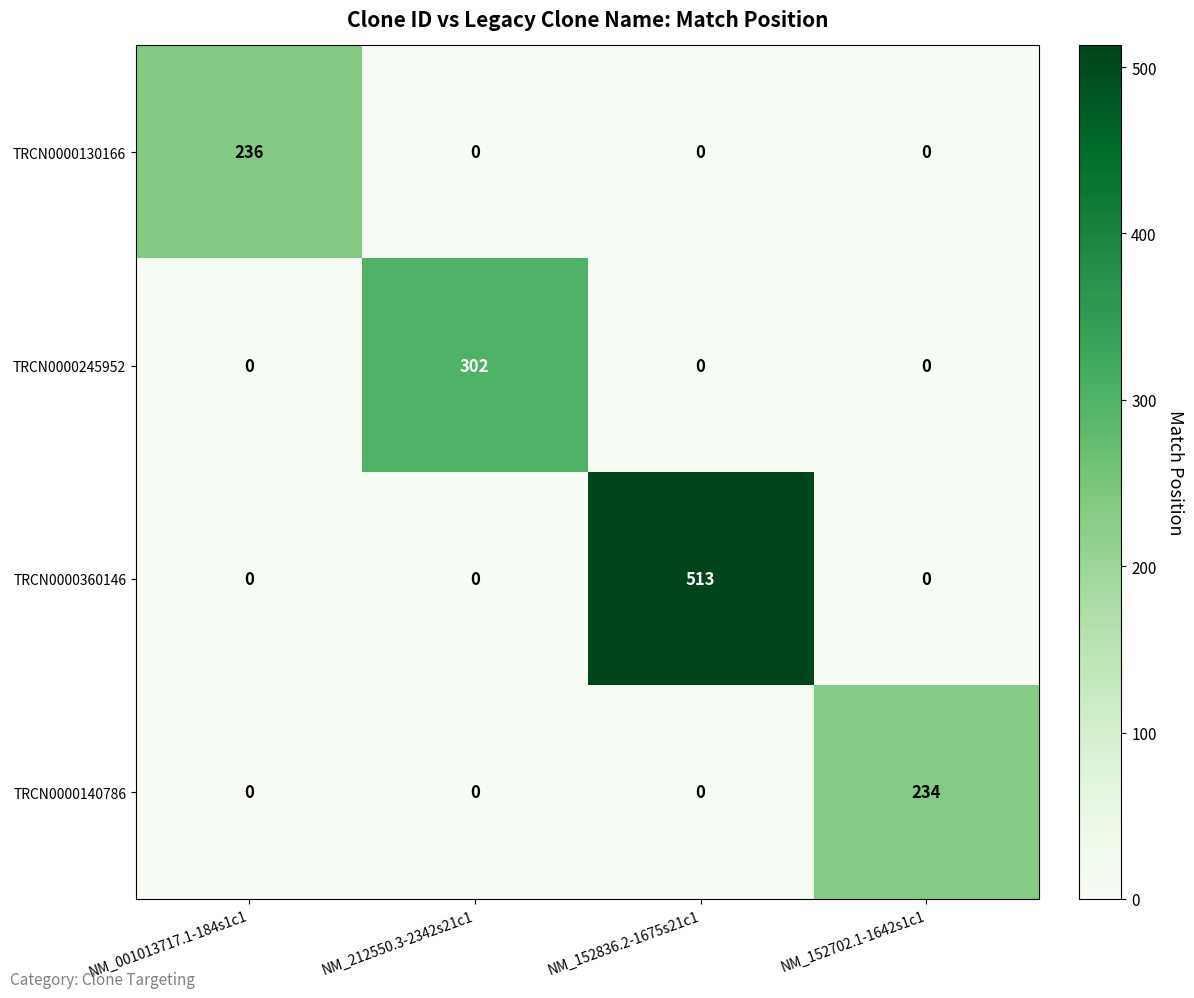

At which label does TRCN0000360146 reach its peak?

NM_152836.2-1675s21c1